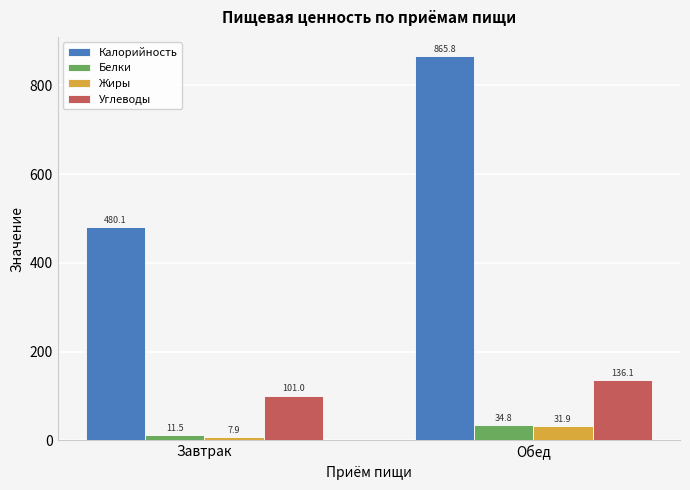

What position from the right is Обед?

1